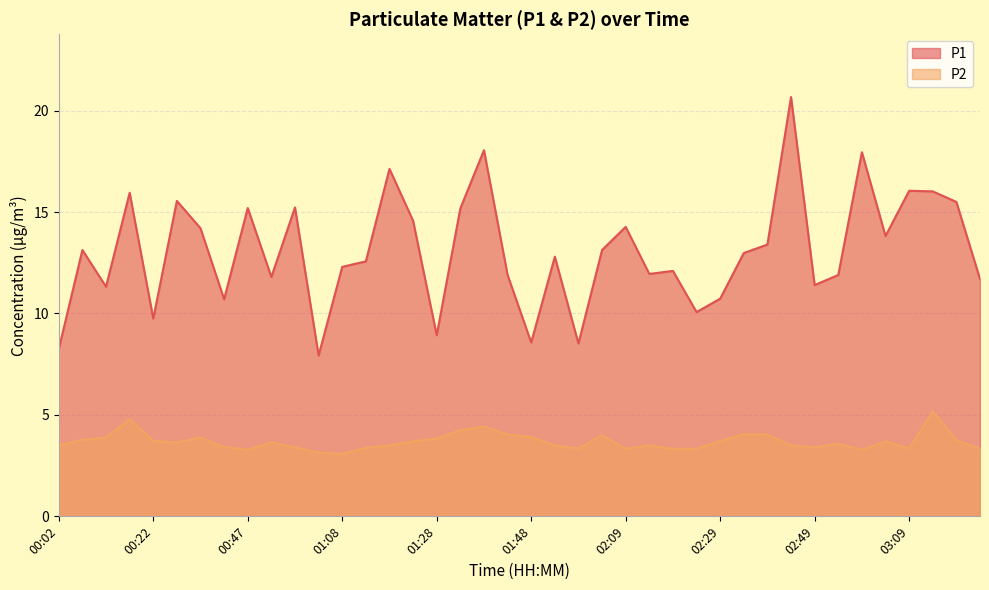

The P2 series shows 5.2 at 00:52. True or false?

False